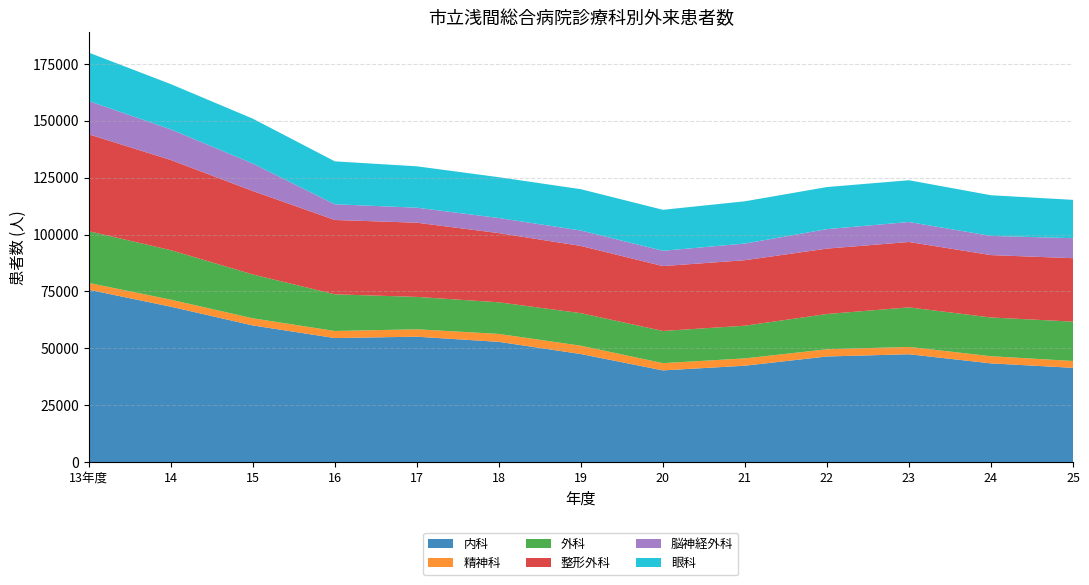

Reading right to left, list all the values displayed in this chart.

内科: 25=41401	24=43360	23=47374	22=46397	21=42339	20=40273	19=47462	18=52818	17=55092	16=54490	15=60034	14=68275	13年度=75734
精神科: 25=3009	24=3142	23=3233	22=3158	21=3209	20=3195	19=3660	18=3492	17=3249	16=3109	15=3140	14=3086	13年度=2992
外科: 25=17311	24=17032	23=17372	22=15509	21=14380	20=14138	19=14312	18=13892	17=14235	16=16120	15=19277	14=21765	13年度=22735
整形外科: 25=27873	24=27425	23=28739	22=28743	21=28782	20=28519	19=29546	18=30411	17=32613	16=32674	15=36667	14=39637	13年度=42577
脳神経外科: 25=8797	24=8434	23=8783	22=8559	21=7329	20=6726	19=6782	18=6639	17=6601	16=6905	15=12078	14=13464	13年度=14633
眼科: 25=16850	24=17873	23=18361	22=18501	21=18568	20=18016	19=18156	18=17941	17=18194	16=18868	15=19729	14=19886	13年度=21284